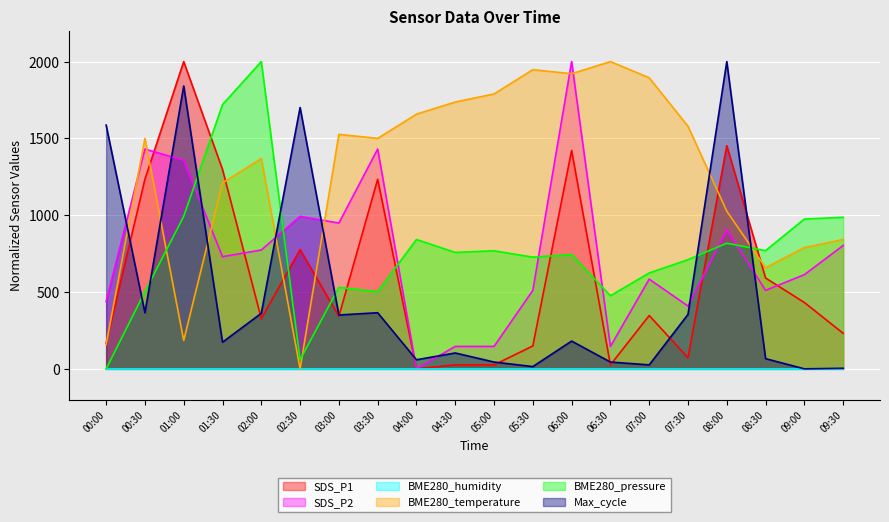

Count the number of data series in this chart.

6